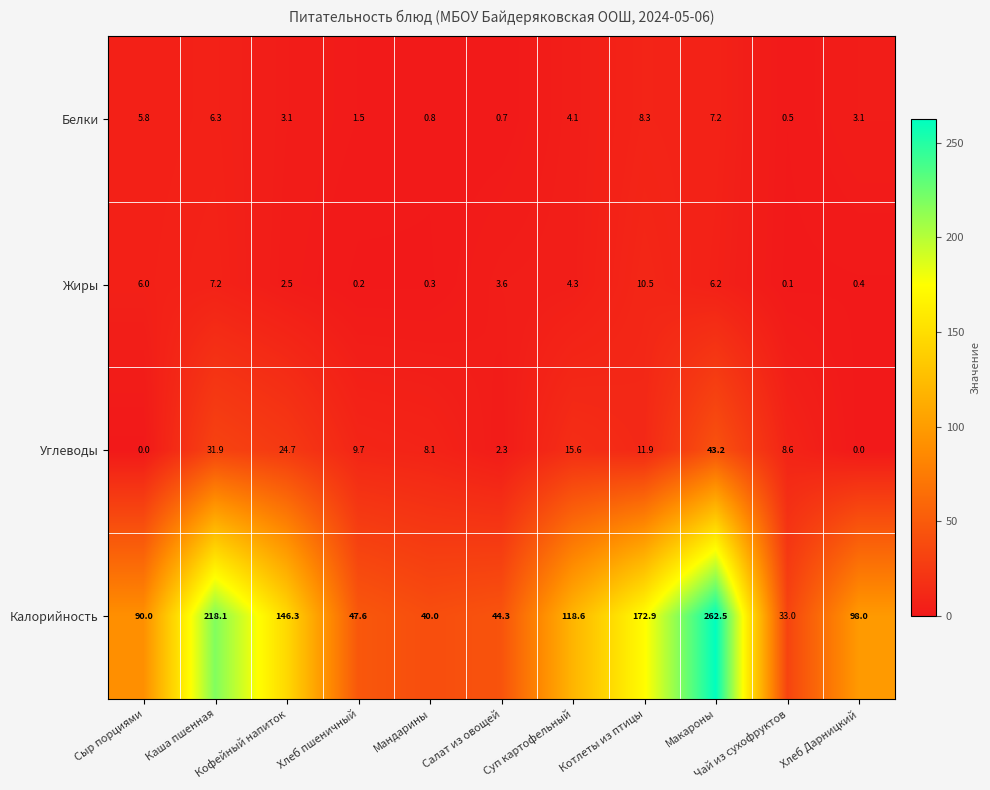

What is the difference between the maximum and minimum values in the Углеводы series?

43.2